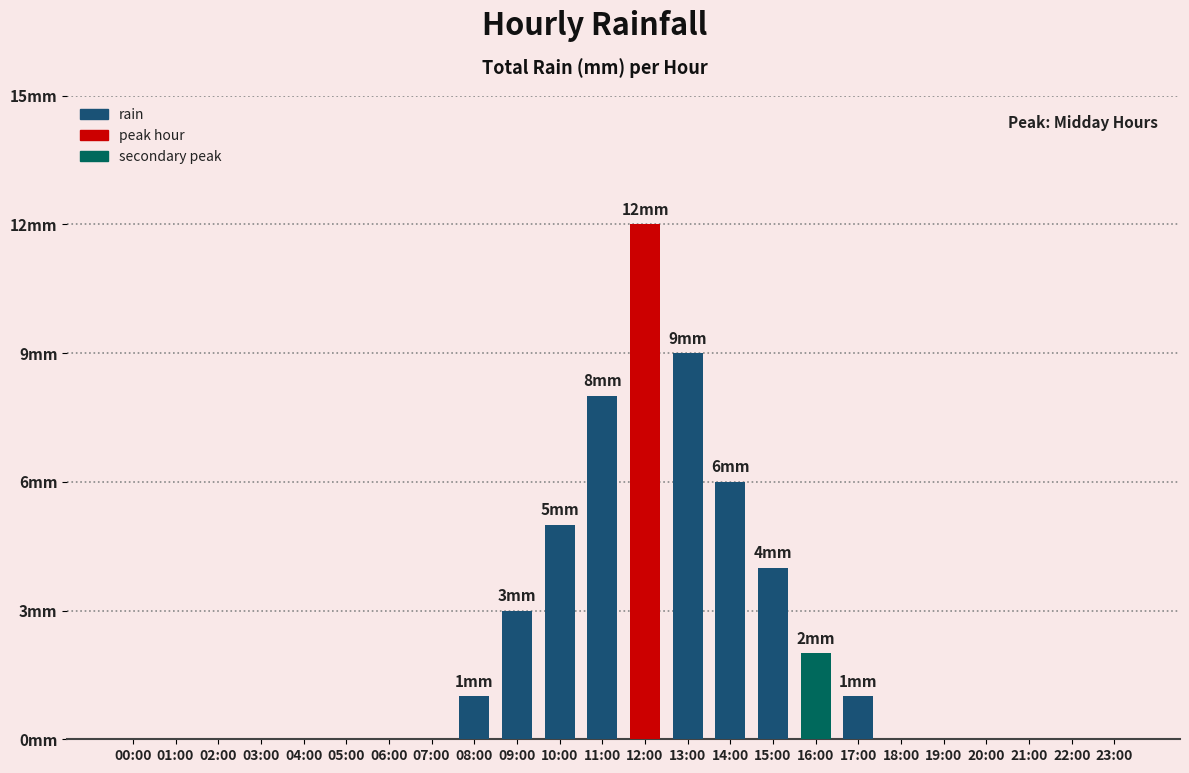

Are the bars horizontal?

No